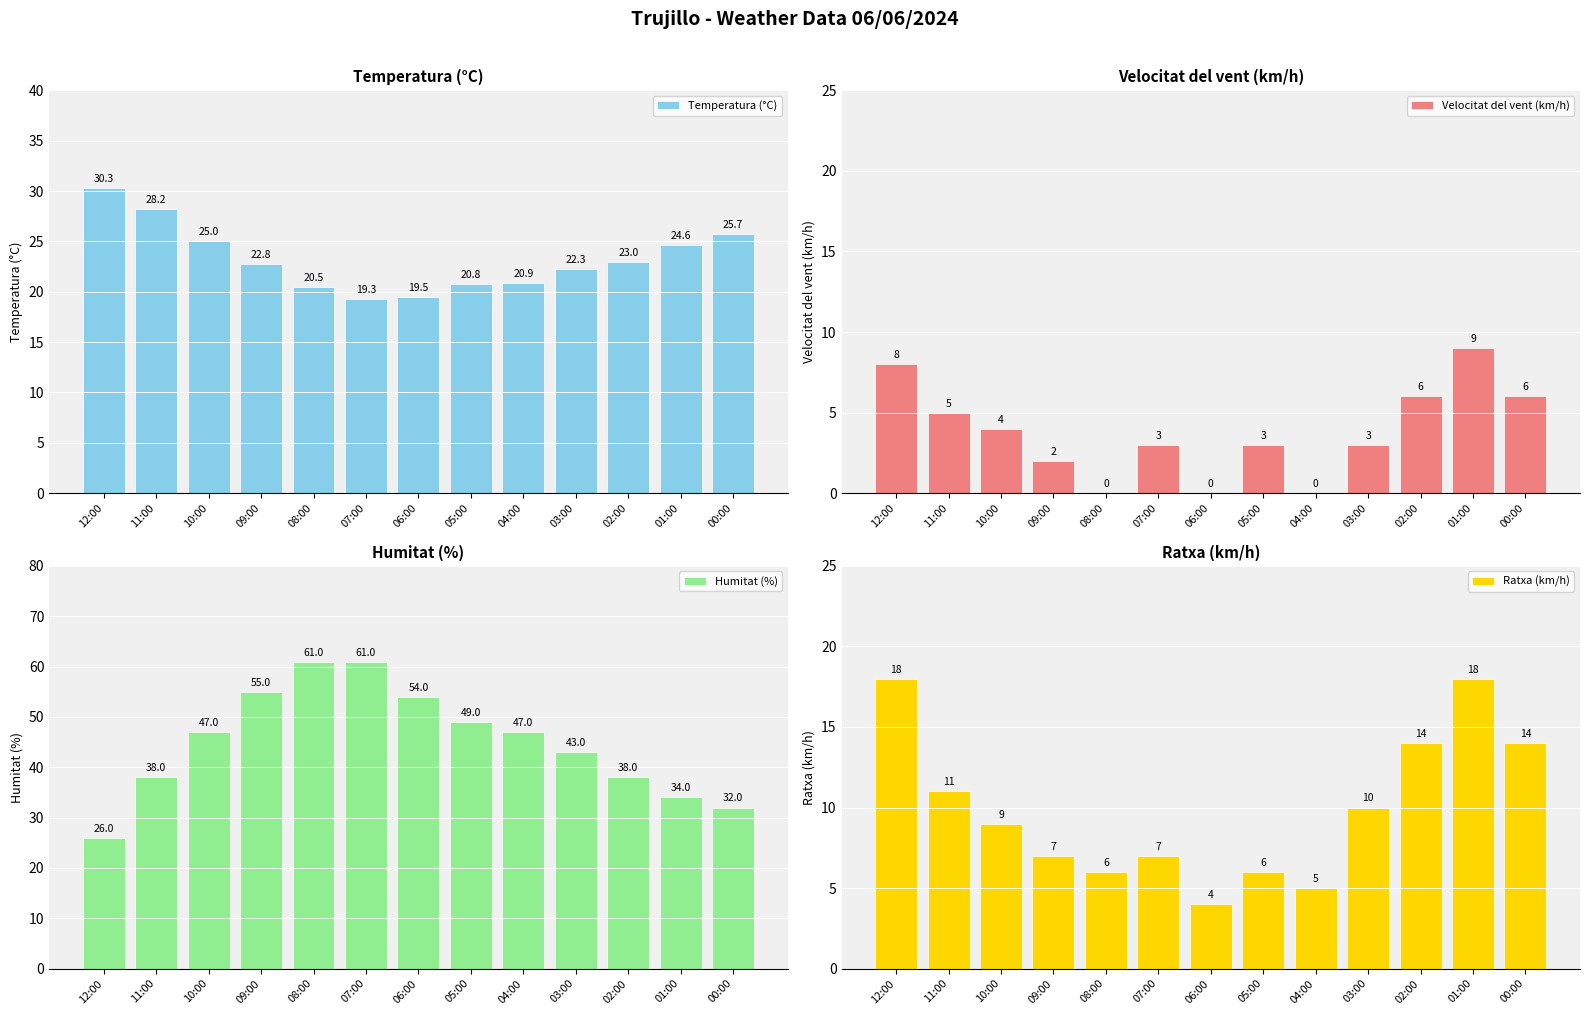

How many groups of bars are there?

13